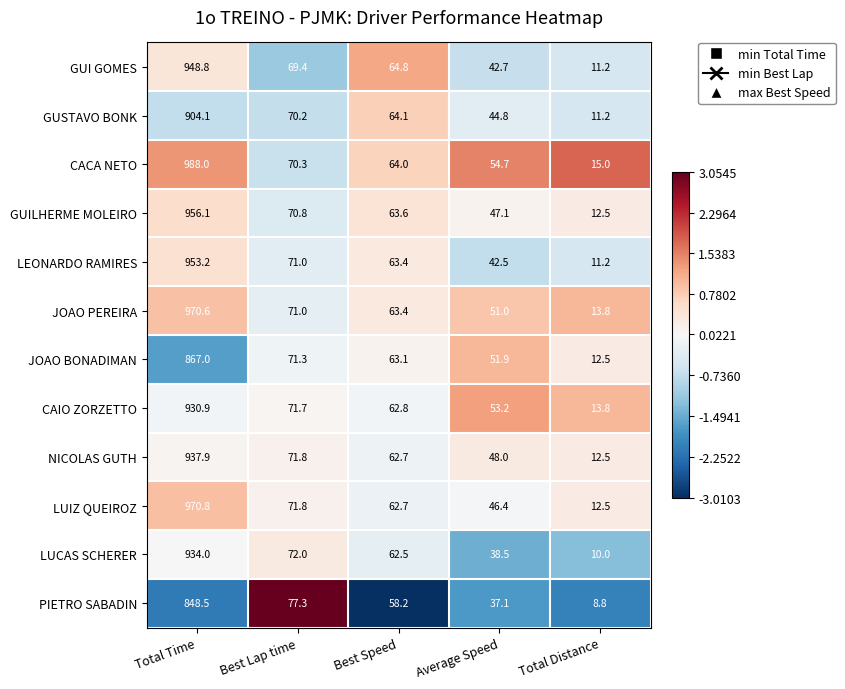

Is the value of GUILHERME MOLEIRO at Best Speed greater than the value of CAIO ZORZETTO at Total Distance?

Yes